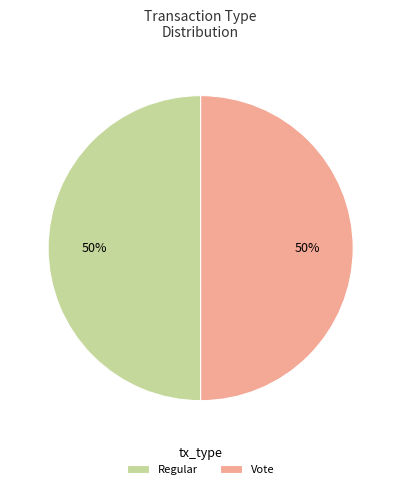

To the nearest percent, what is the combined percentage of Regular and Vote?

100%